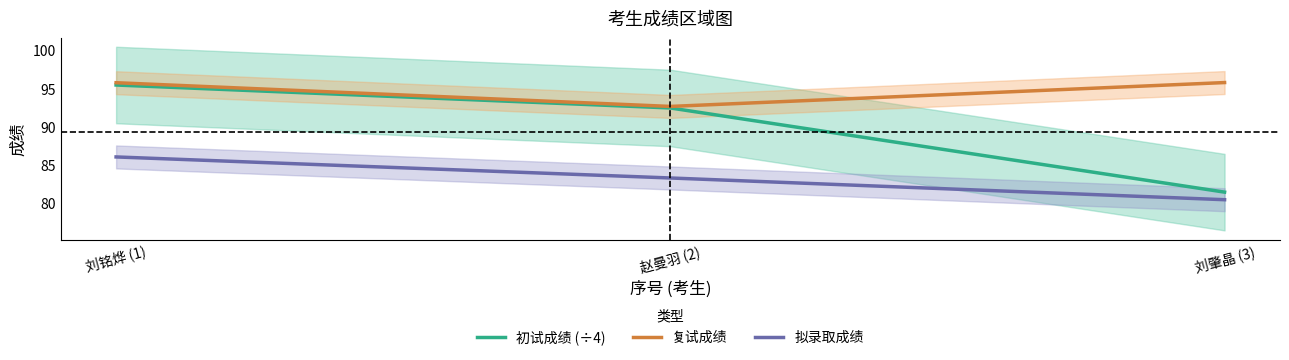

What is the minimum value for 初试成绩 (÷4)?

81.5